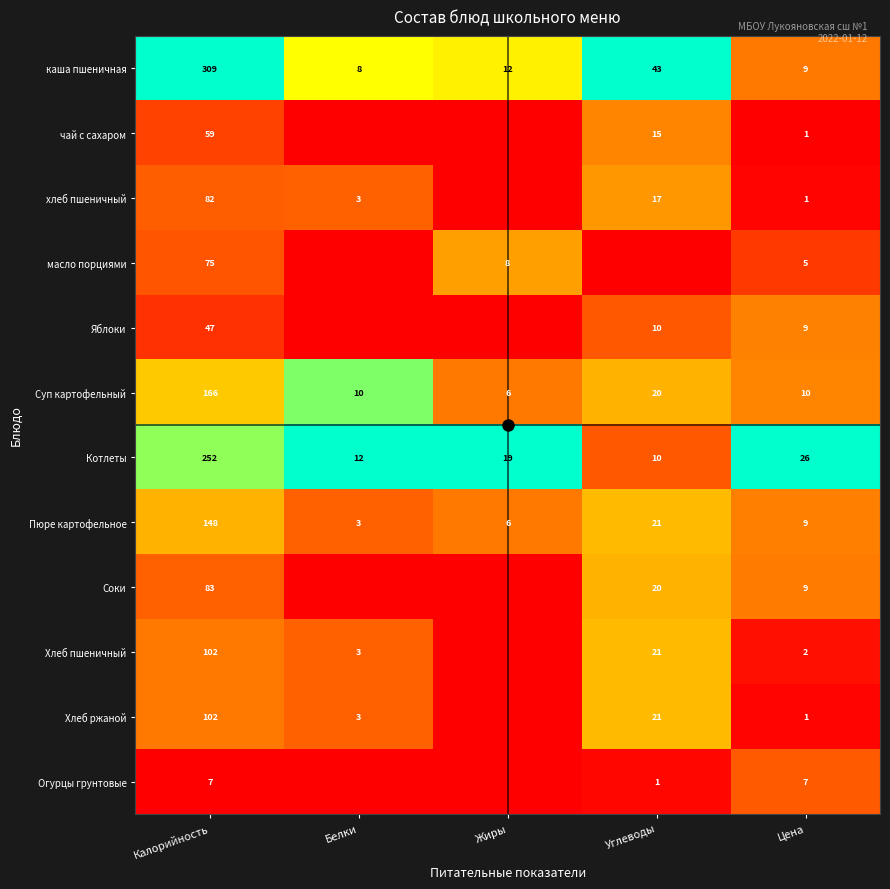

How many data points does each series have?

5